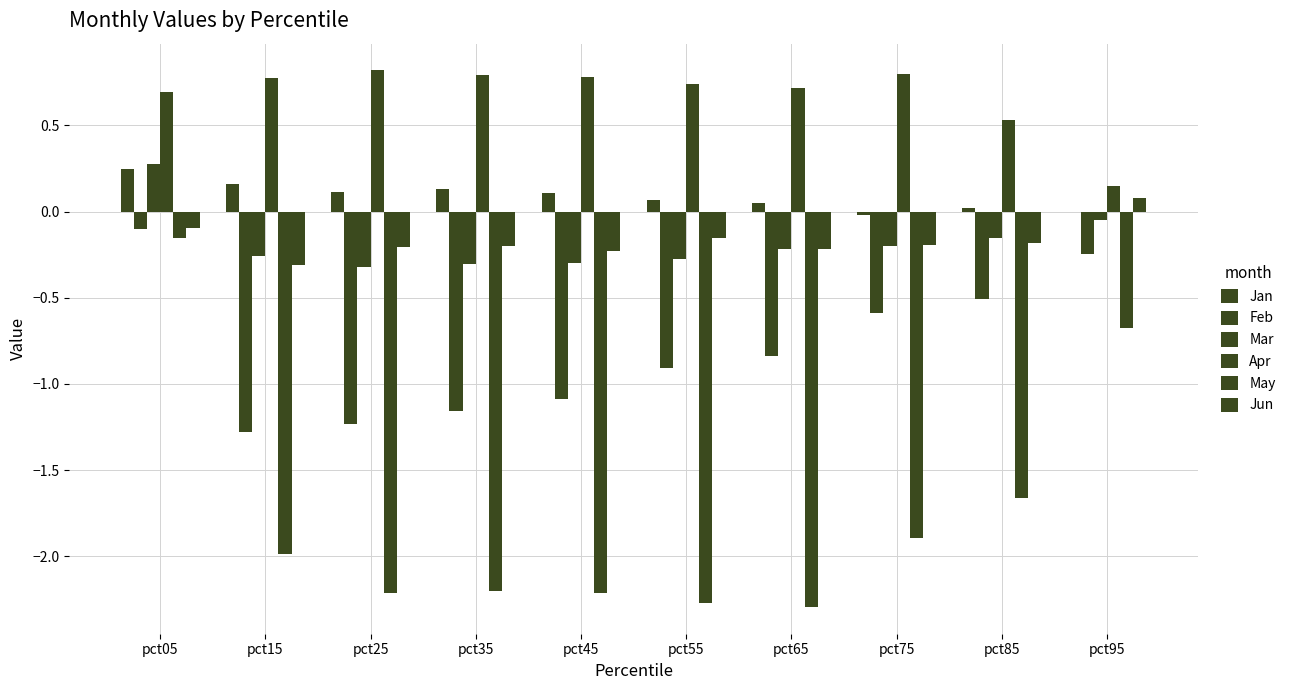

What is the sum of all Jan values?

0.9